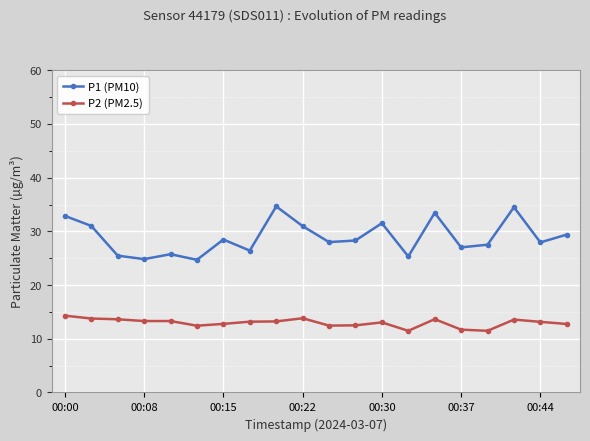

What is the minimum value shown in the chart?

11.5